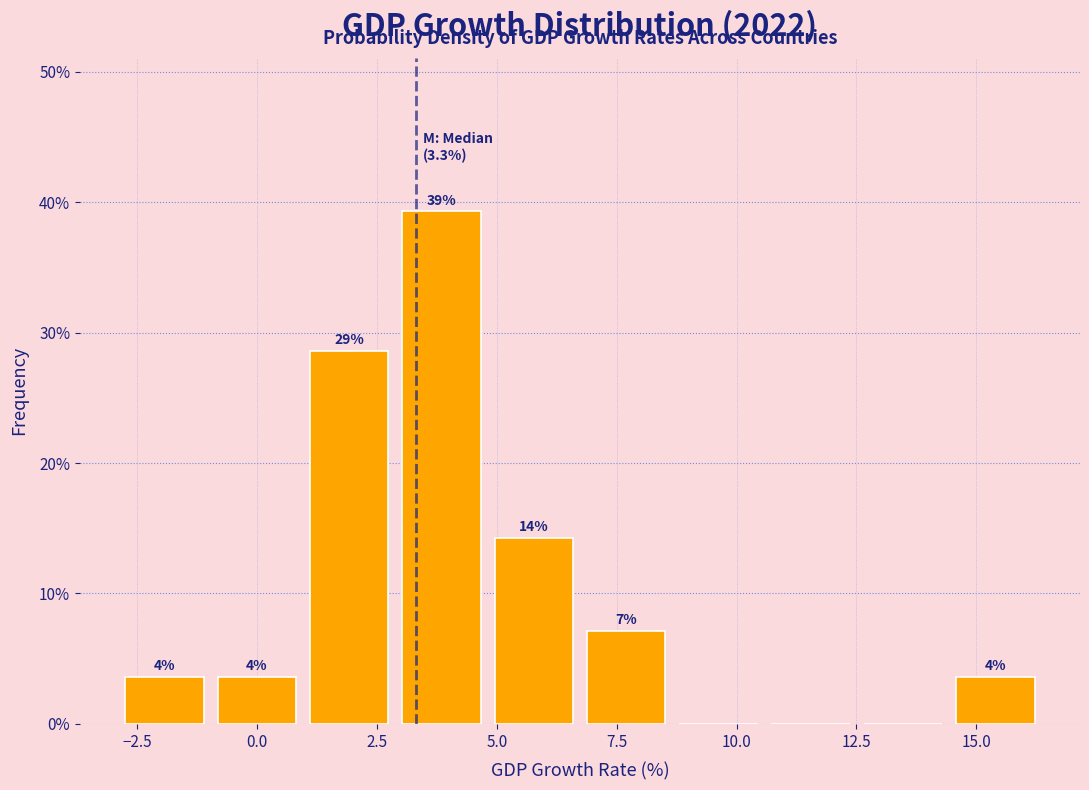

Read against the x-axis, roughly where is the centre of the tallest bar?

4.0